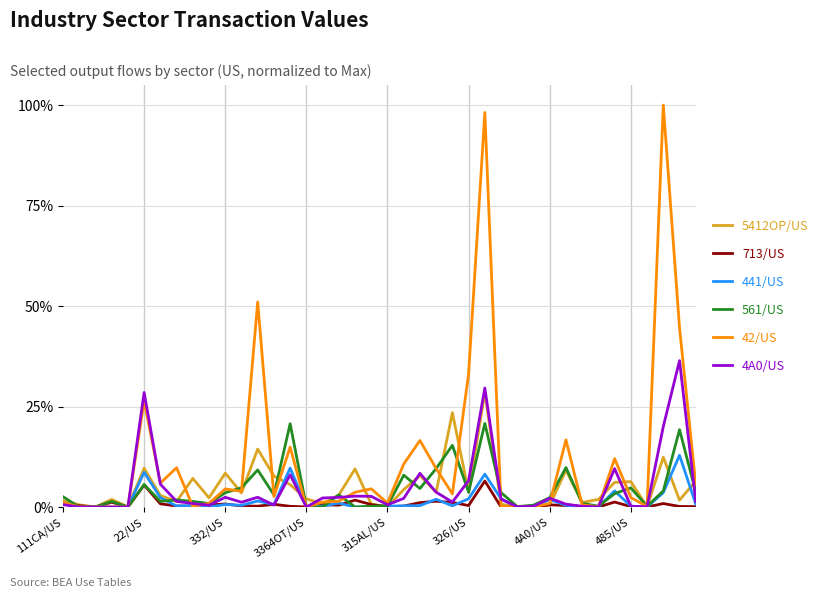

Which series has the largest range (max minus min)?

42/US